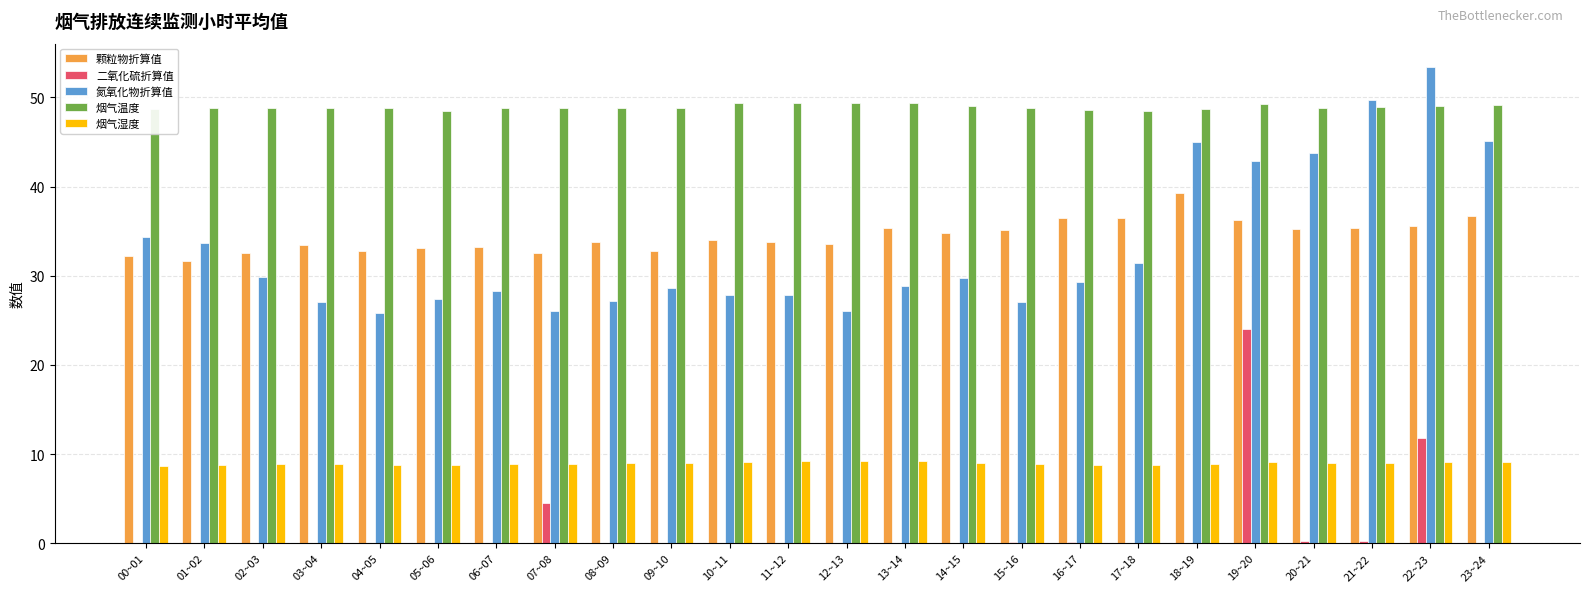

The 二氧化硫折算值 series shows 0.0 at 08~09. True or false?

True